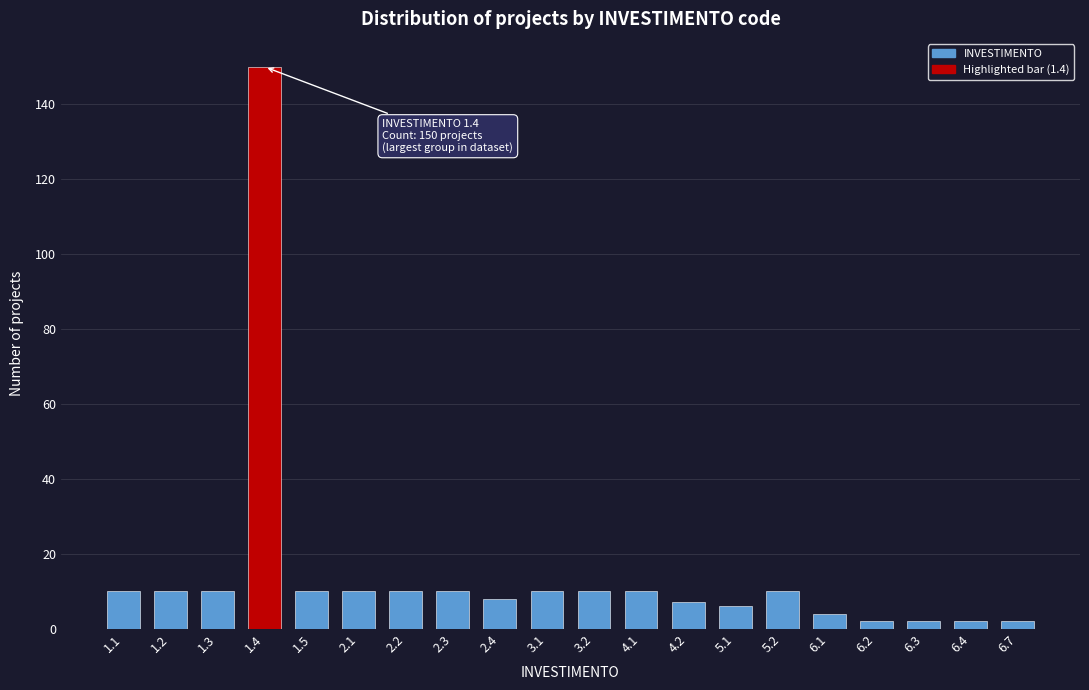

Reading right to left, list all the values displayed in this chart.

6.7=2	6.4=2	6.3=2	6.2=2	6.1=4	5.2=10	5.1=6	4.2=7	4.1=10	3.2=10	3.1=10	2.4=8	2.3=10	2.2=10	2.1=10	1.5=10	1.4=150	1.3=10	1.2=10	1.1=10